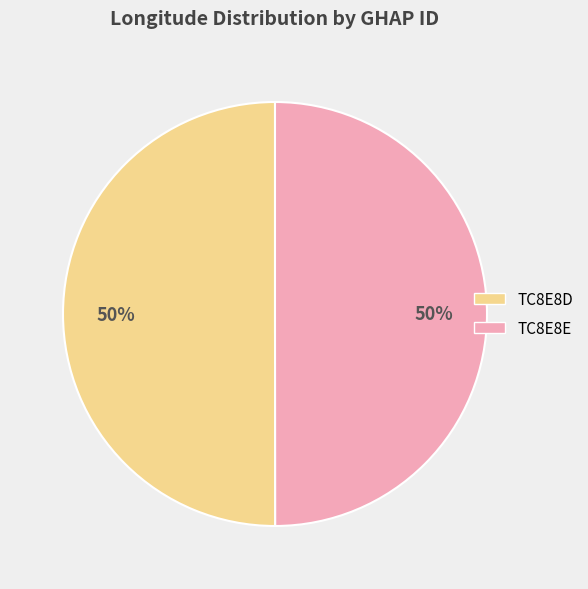

To the nearest percent, what is the average slice percentage?

50%